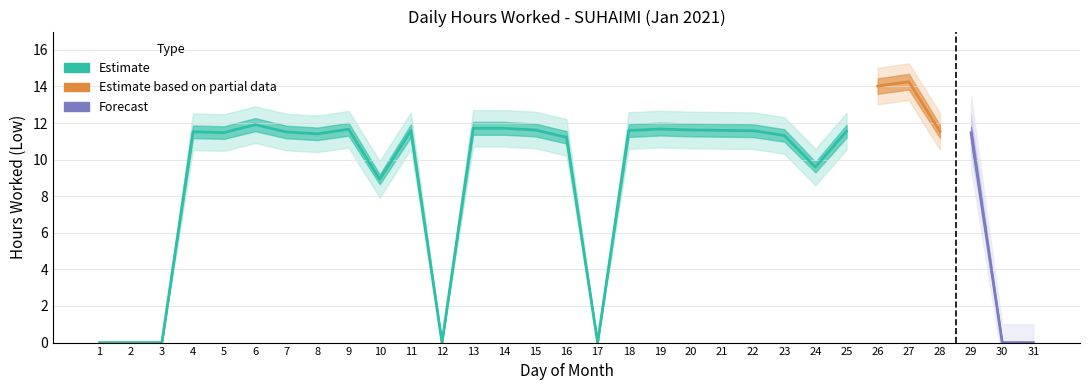

How many values in the Low lower band series are below 10?

9